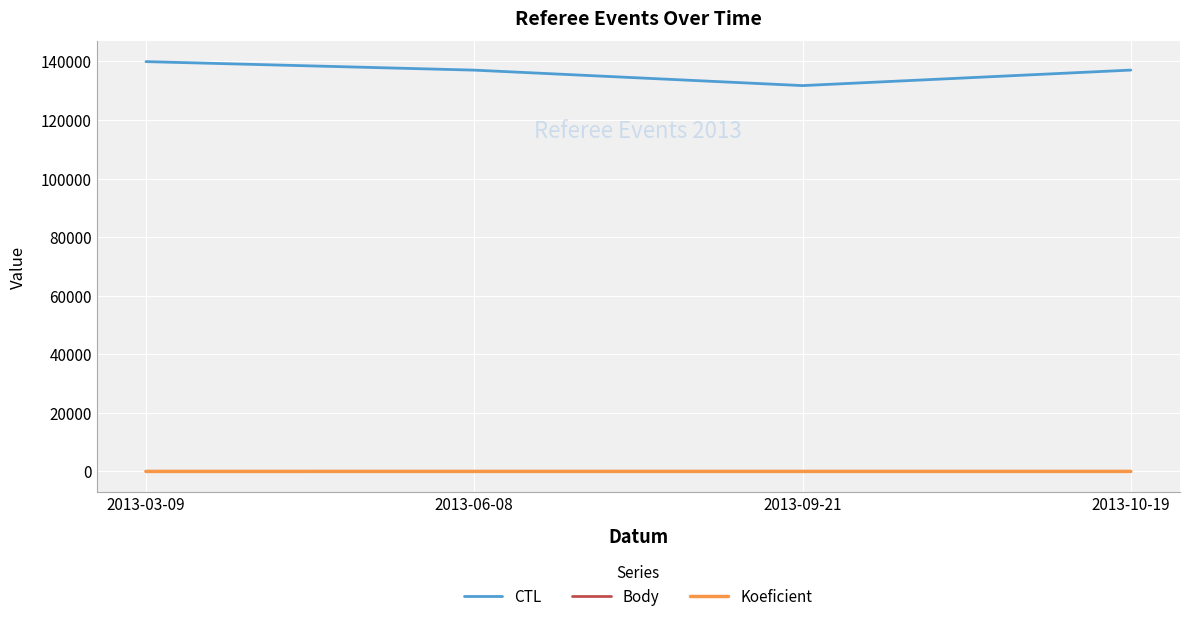

What is the average value of the Body series?

4